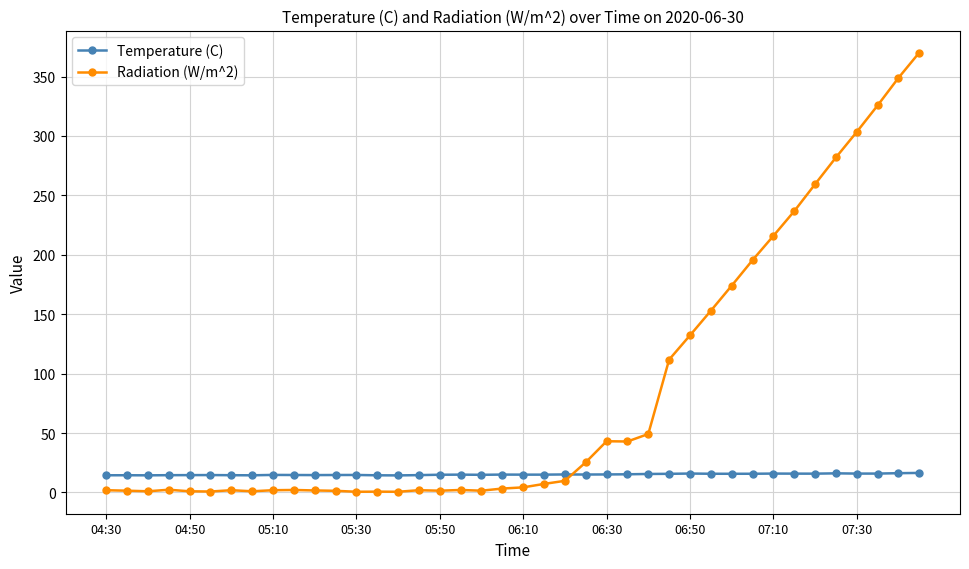

List the series in order of their overall mean, highest first.

Radiation (W/m^2), Temperature (C)